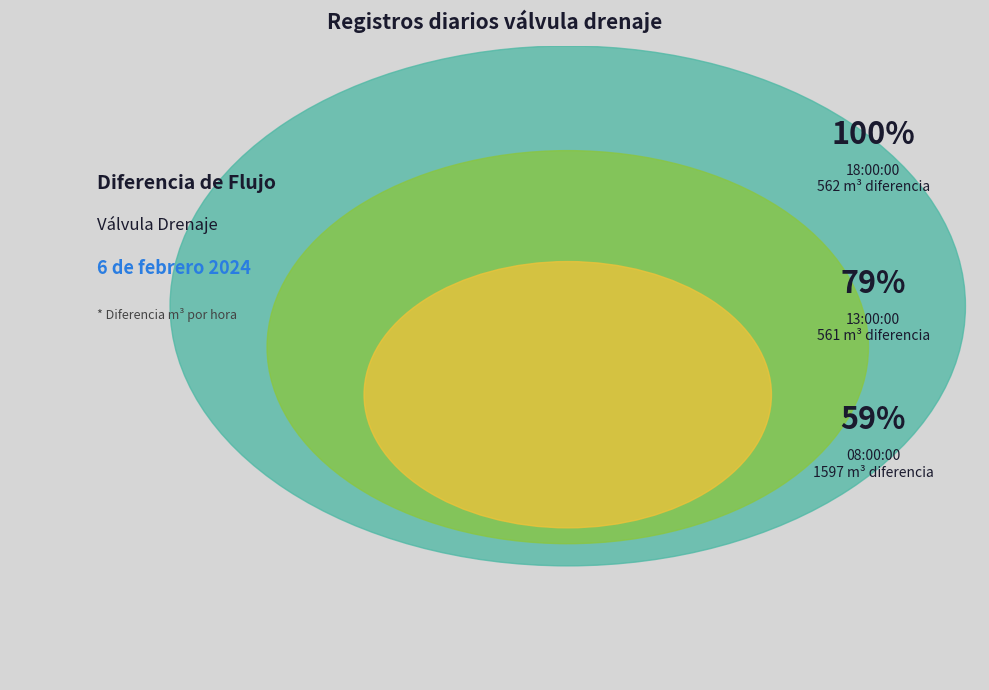

The 08:00:00 slice represents 59% of the pie. True or false?

True